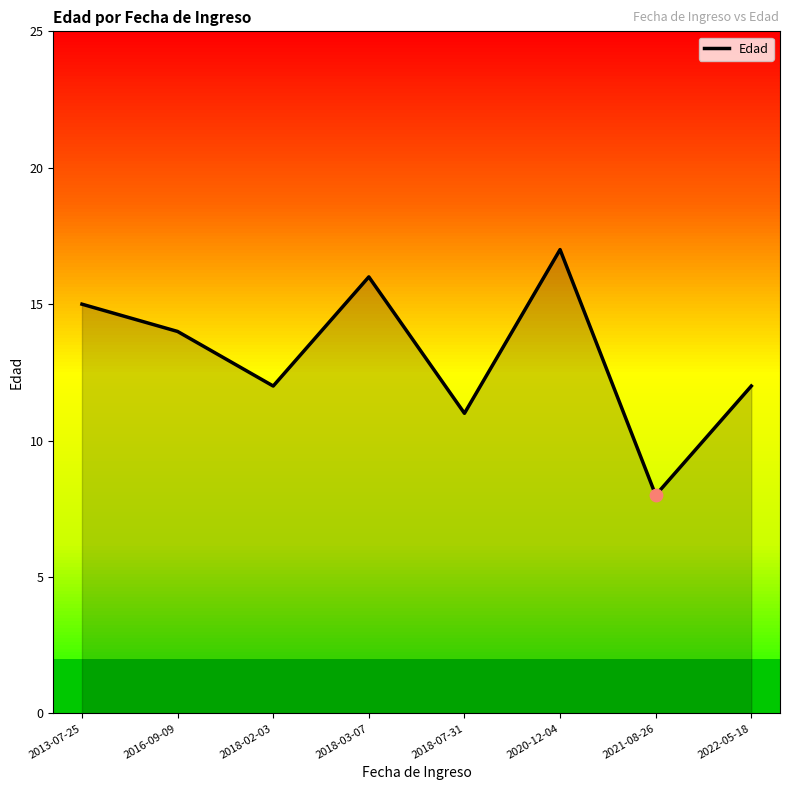

Approximately how many times larger is the value at 2016-09-09 compared to 2013-07-25?

0.9